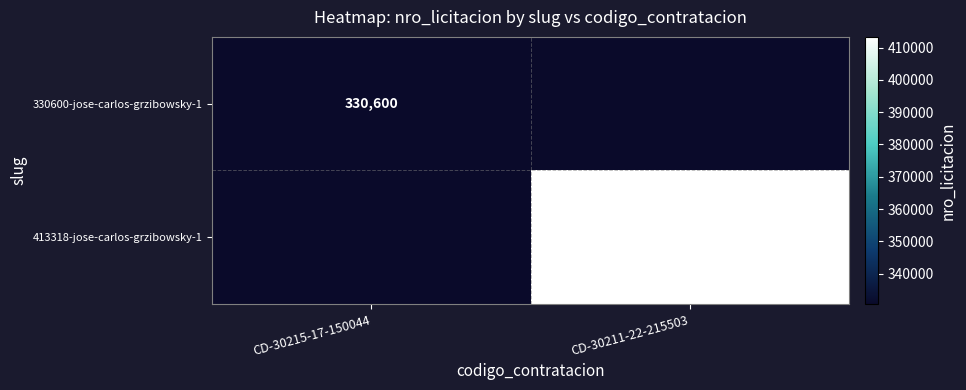

The 413318-jose-carlos-grzibowsky-1 series shows 198752 at CD-30211-22-215503. True or false?

False